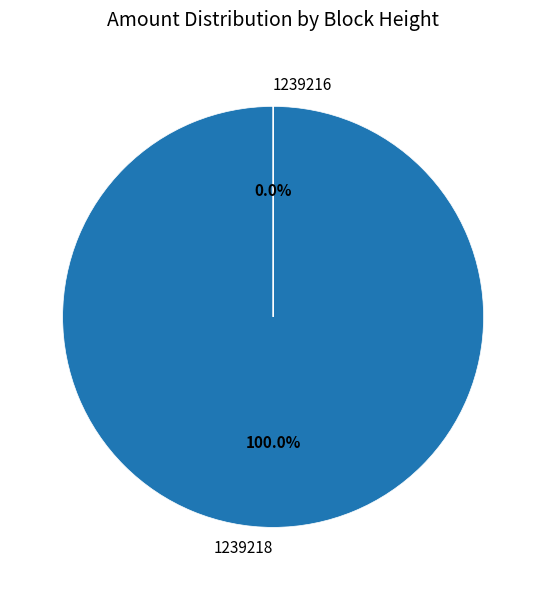

Is the sum of 1239218 and 1239216 greater than half?

Yes